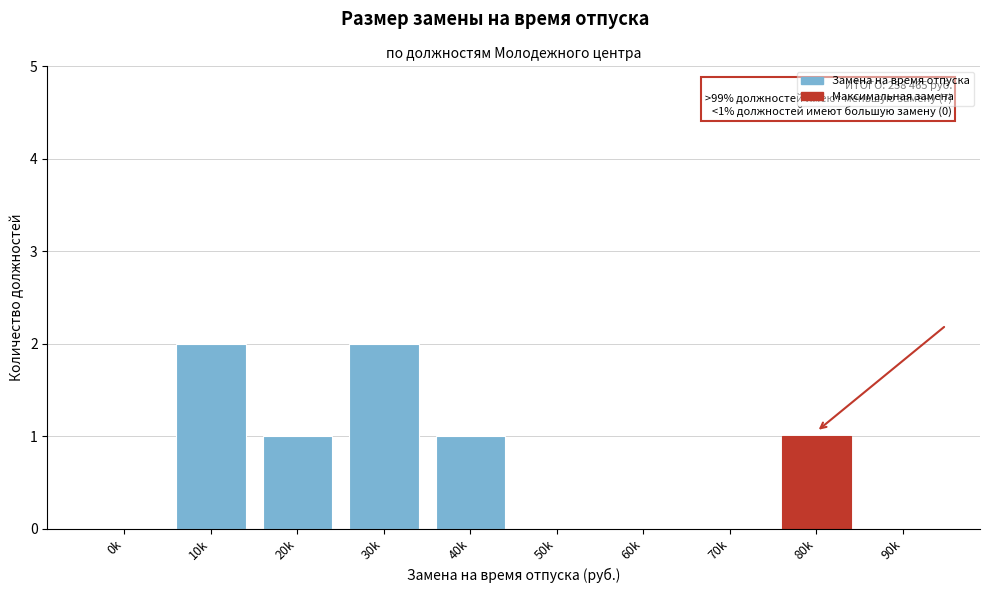

Reading left to right, transcribe all the data shown in this chart.

0k=0	10k=2	20k=1	30k=2	40k=1	50k=0	60k=0	70k=0	80k=1	90k=0